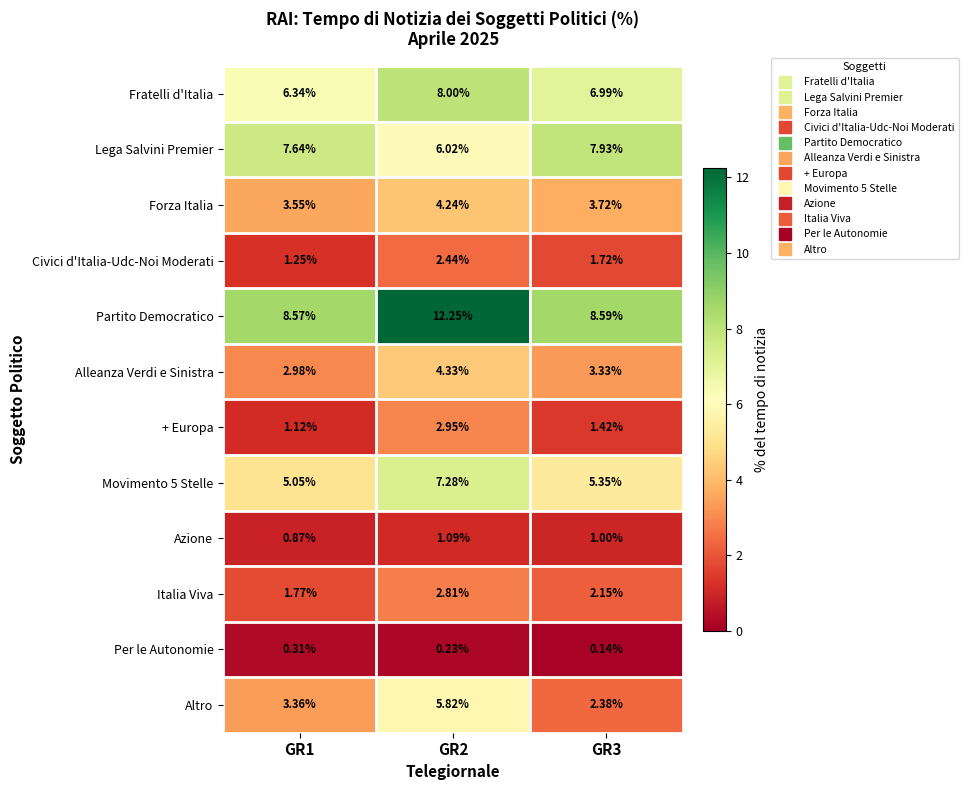

Is the value of Partito Democratico at GR1 greater than the value of Azione at GR1?

Yes